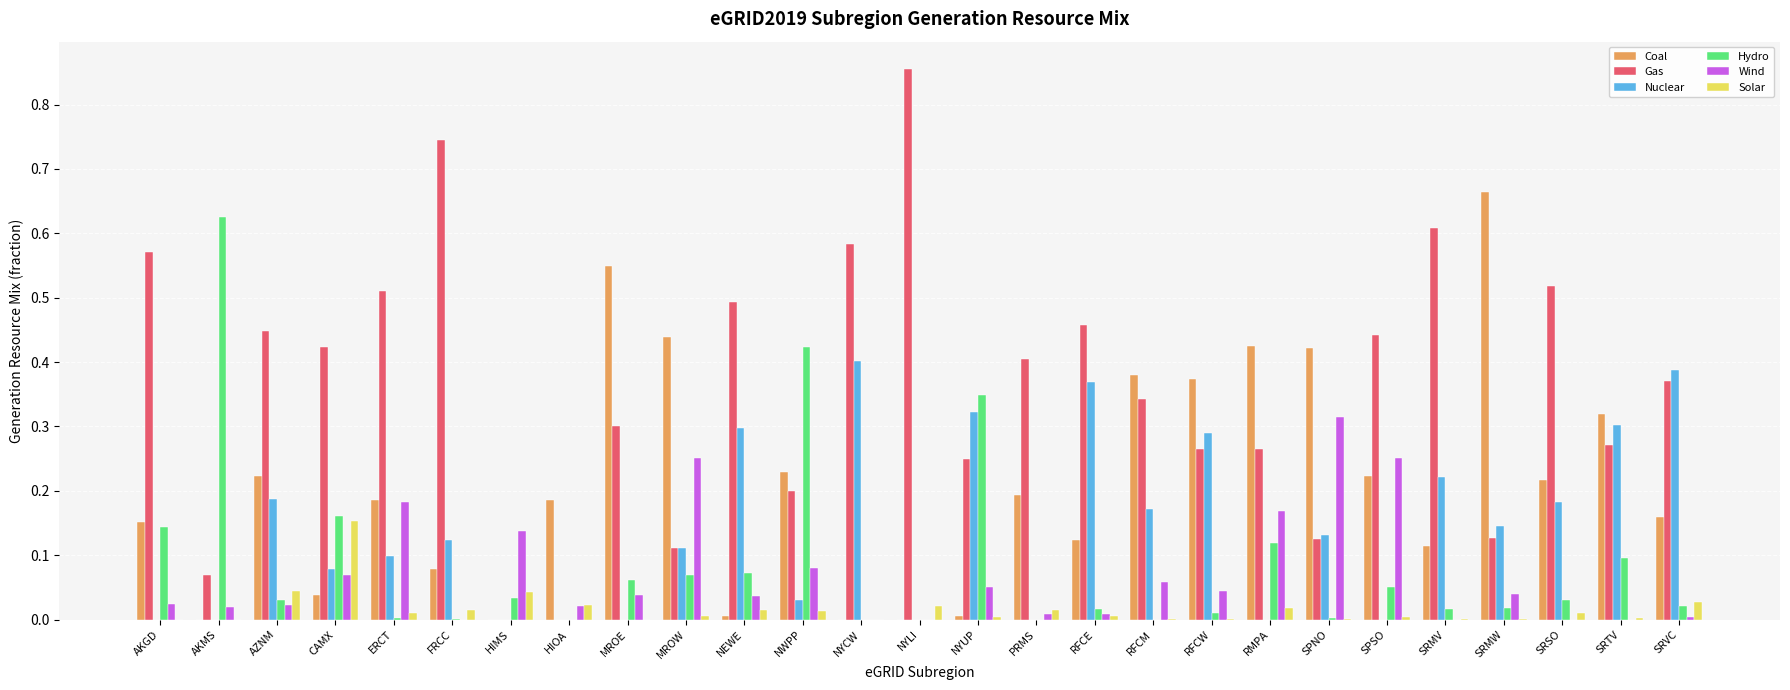

What is the sum of all Hydro values?

2.4